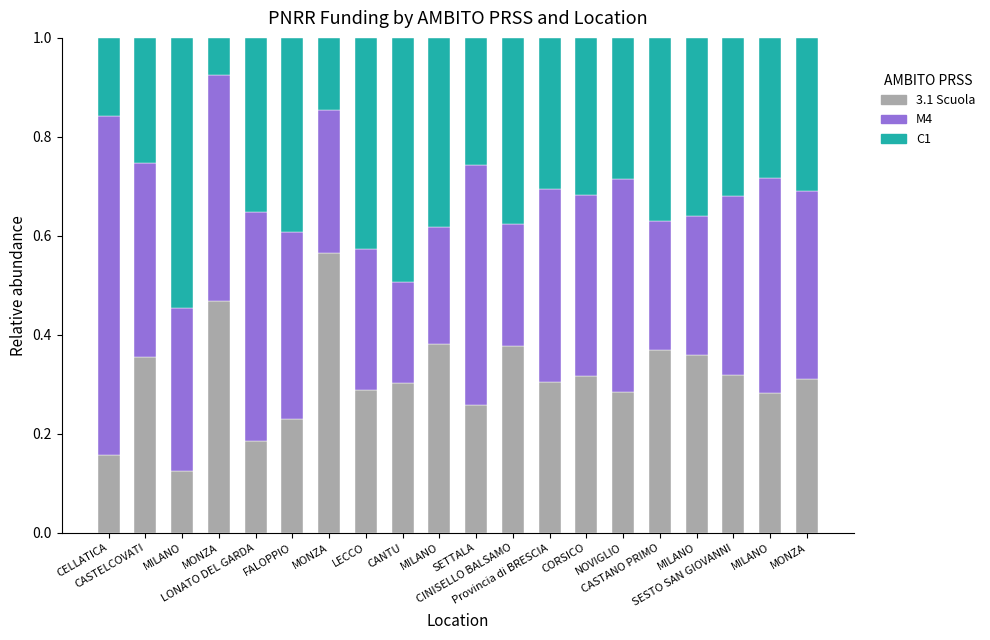

What are all the series names shown in the legend?

3.1 Scuola, M4, C1